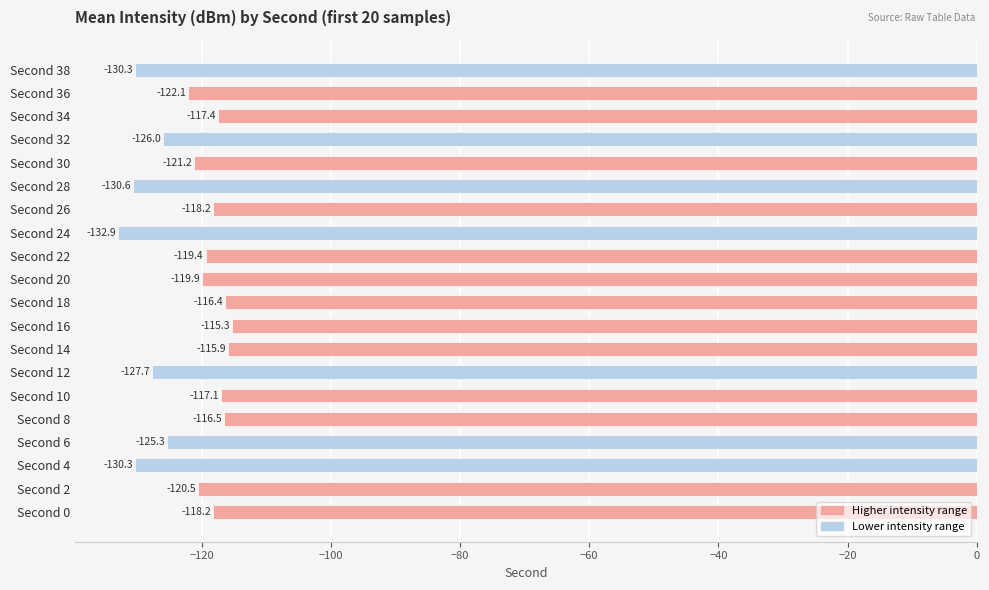

Which has a higher value, Second 6 or Second 26?

Second 26